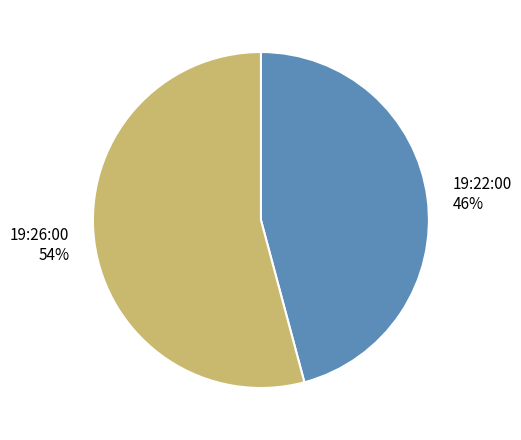

To the nearest percent, what percentage of the pie is 19:22:00?

46%